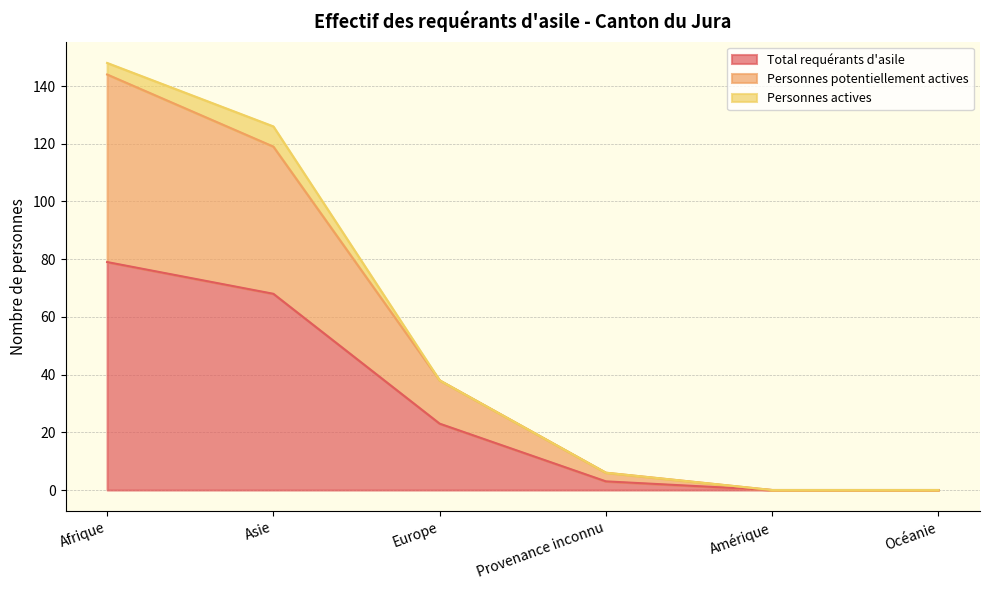

Where does the Personnes potentiellement actives series first go above 38?

Afrique